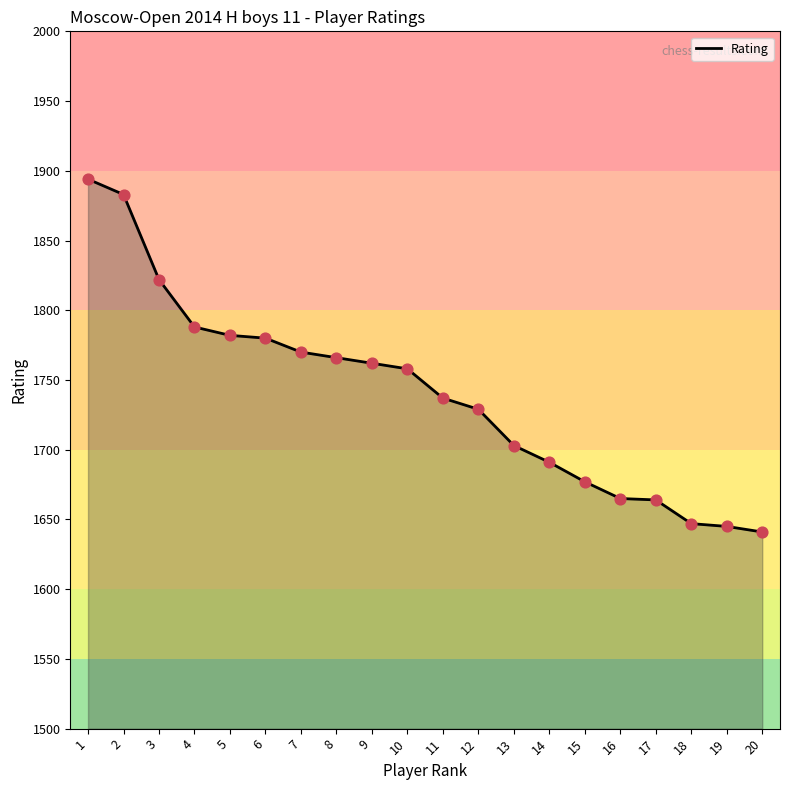

What is the change in value from 4 to 9?

-26